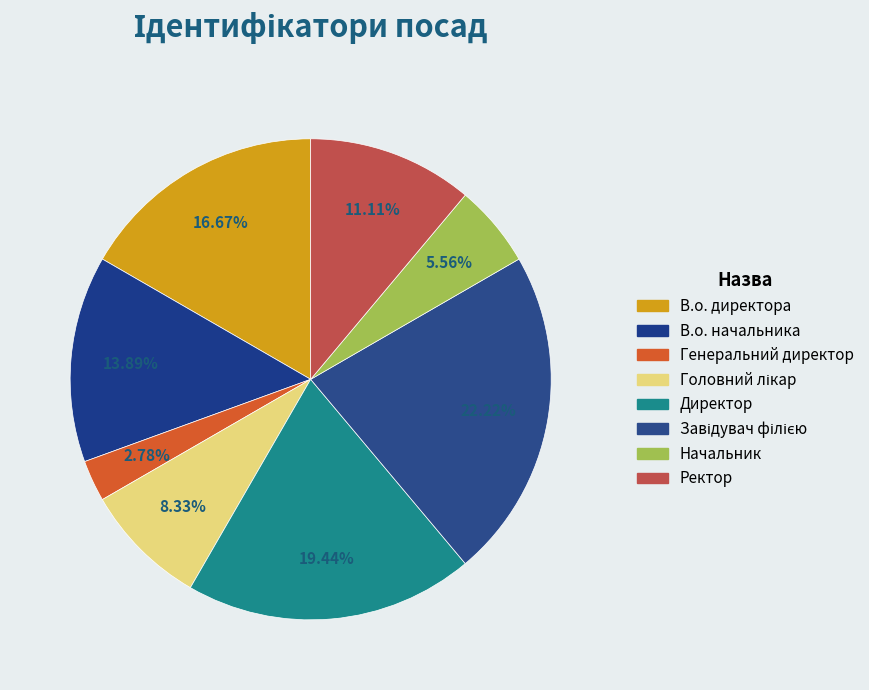

How many slices are in this pie chart?

8